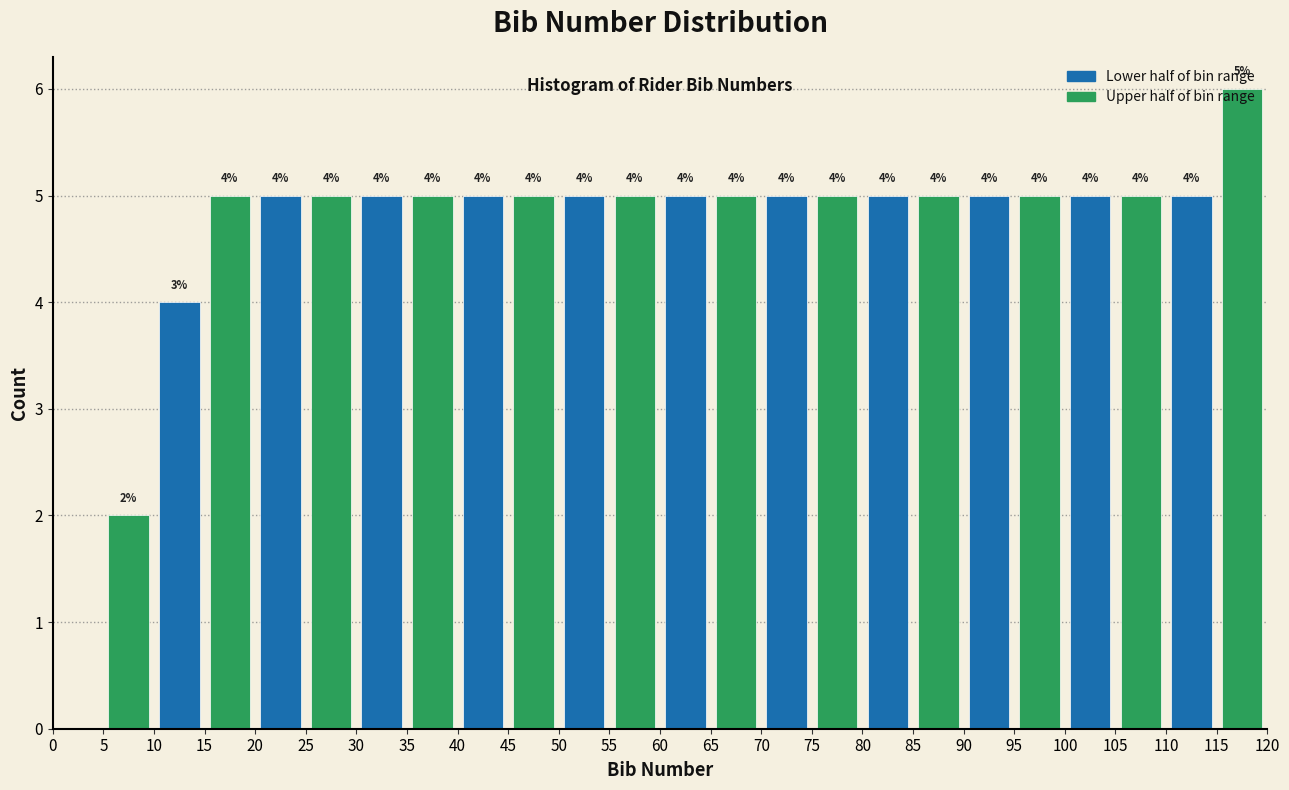

Which range on the x-axis has the tallest bar?

115 to 120